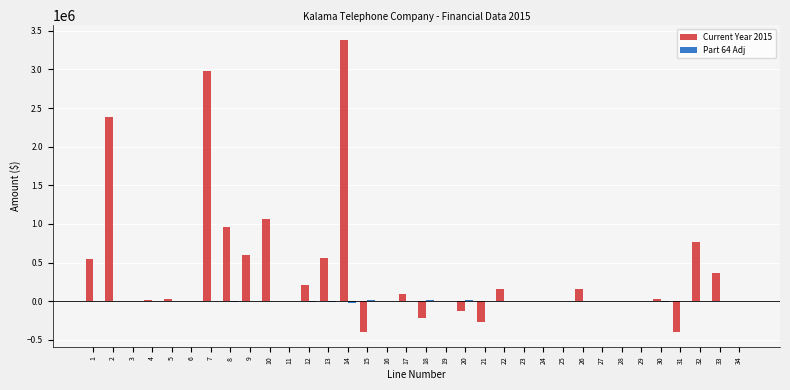

Which series has the largest total across all categories?

Current Year 2015